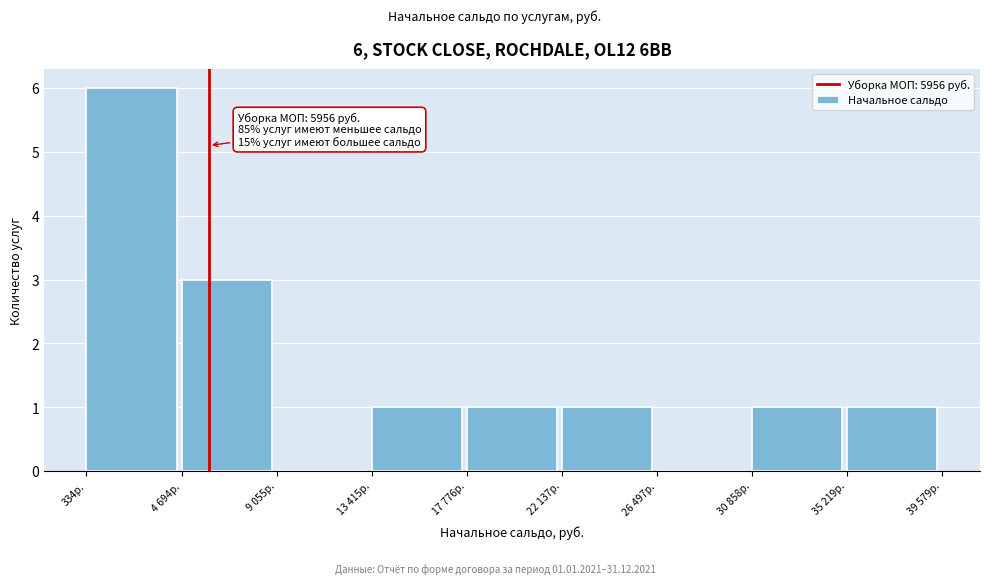

Reading left to right, what are all the values shown in this chart?

334р.=6	4 694р.=3	9 055р.=0	13 415р.=1	17 776р.=1	22 137р.=1	26 497р.=0	30 858р.=1	35 219р.=1